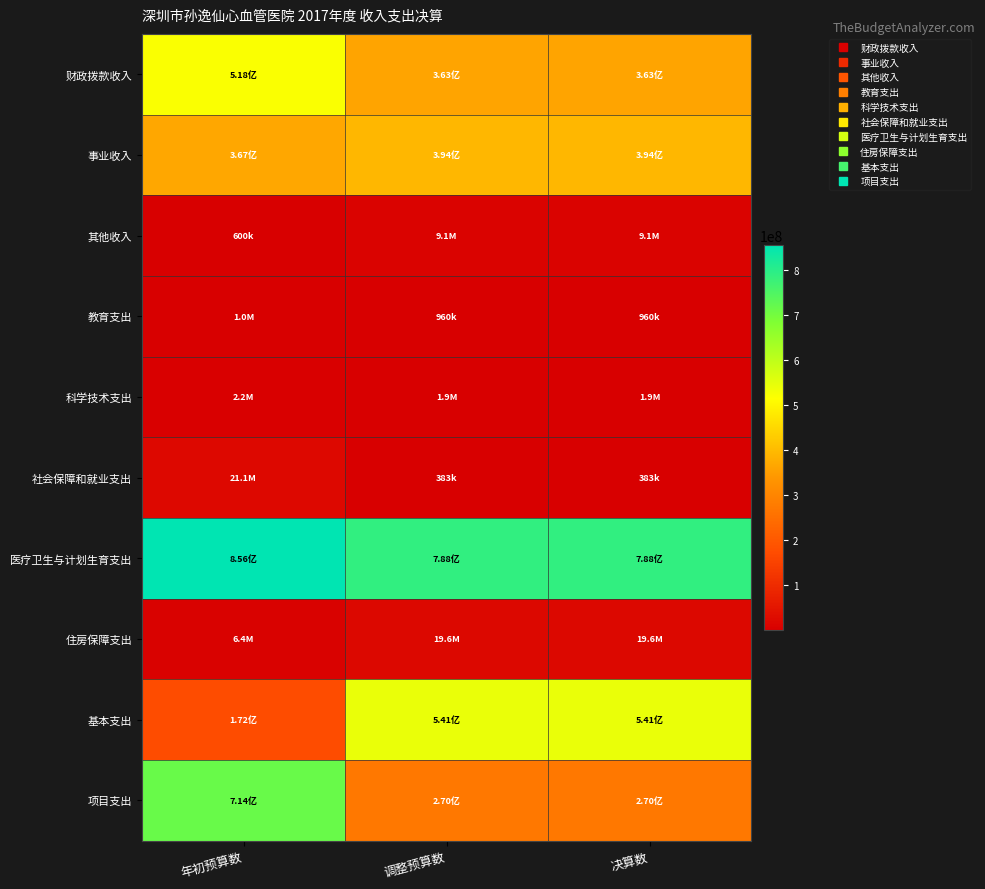

How many series are shown in this chart?

10